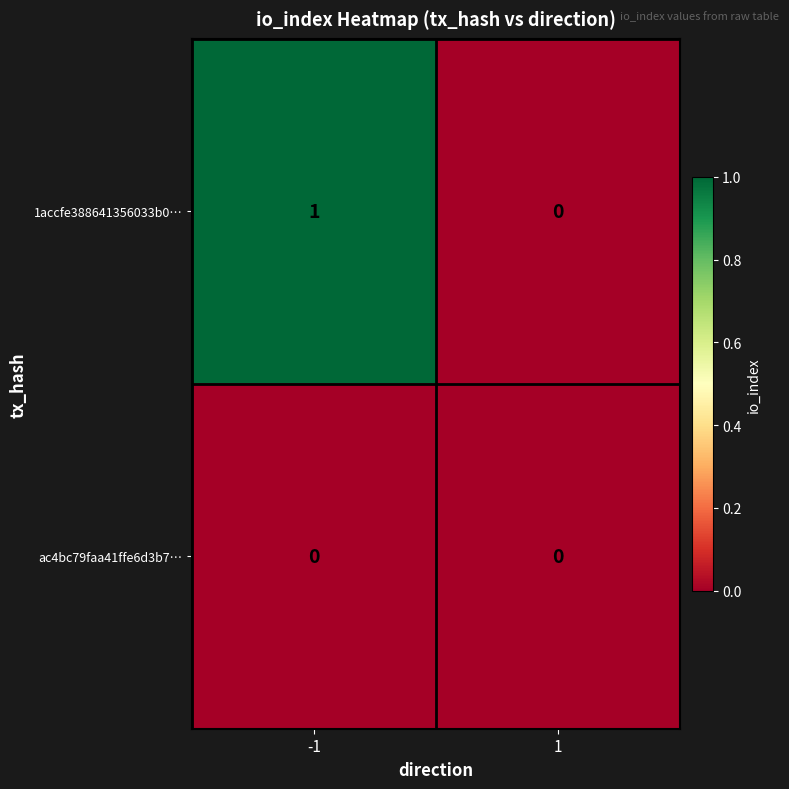

Which series has the largest total across all categories?

1accfe388641356033b0…